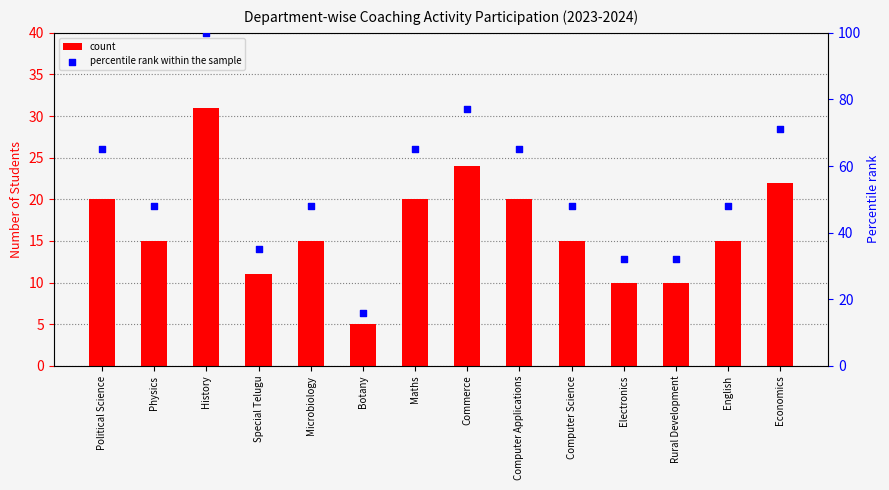

Which series has the widest spread of Y values?

percentile rank within the sample